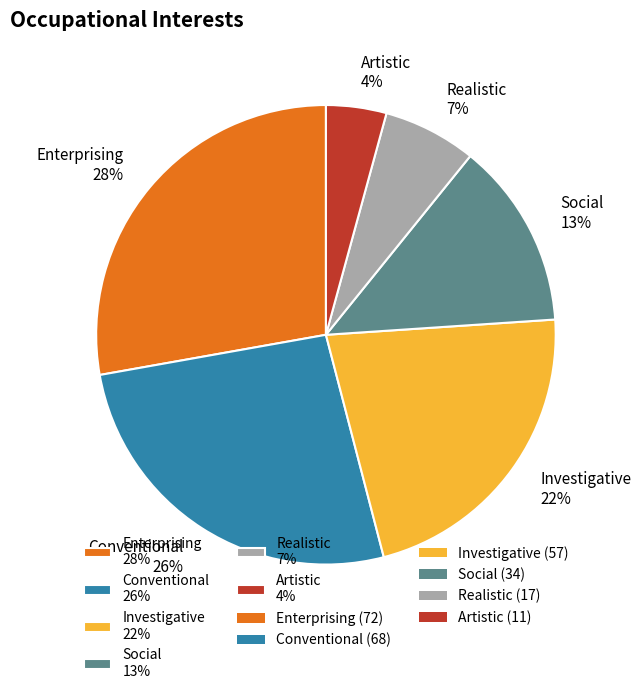

Which category has the biggest portion of the pie?

Enterprising